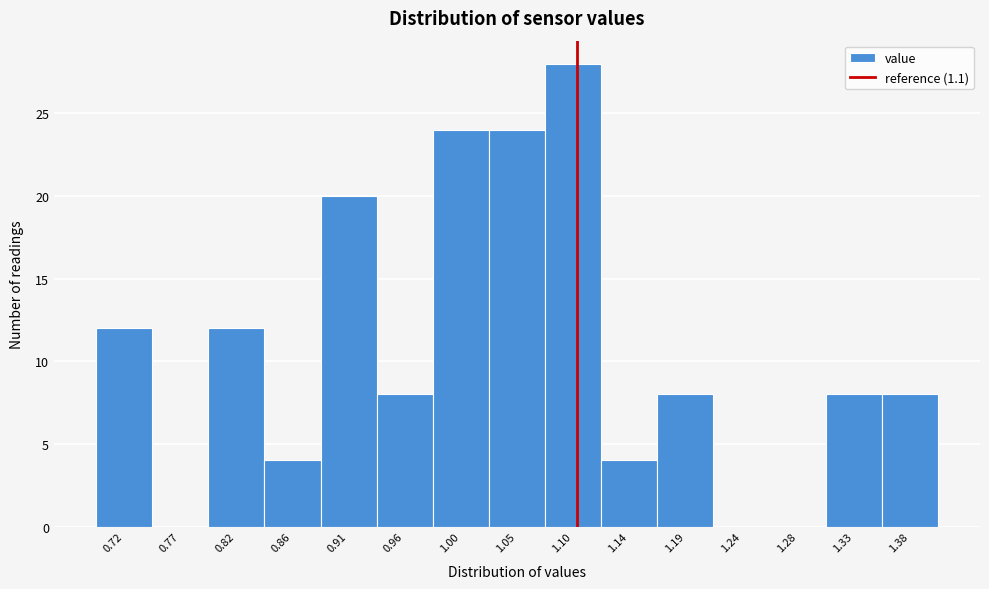

How tall is the bar that spans 1.120 to 1.165 on the x-axis? Neither the bar edges nor the heights are printed on the chart, so give them approximately, as read against the axes.

4